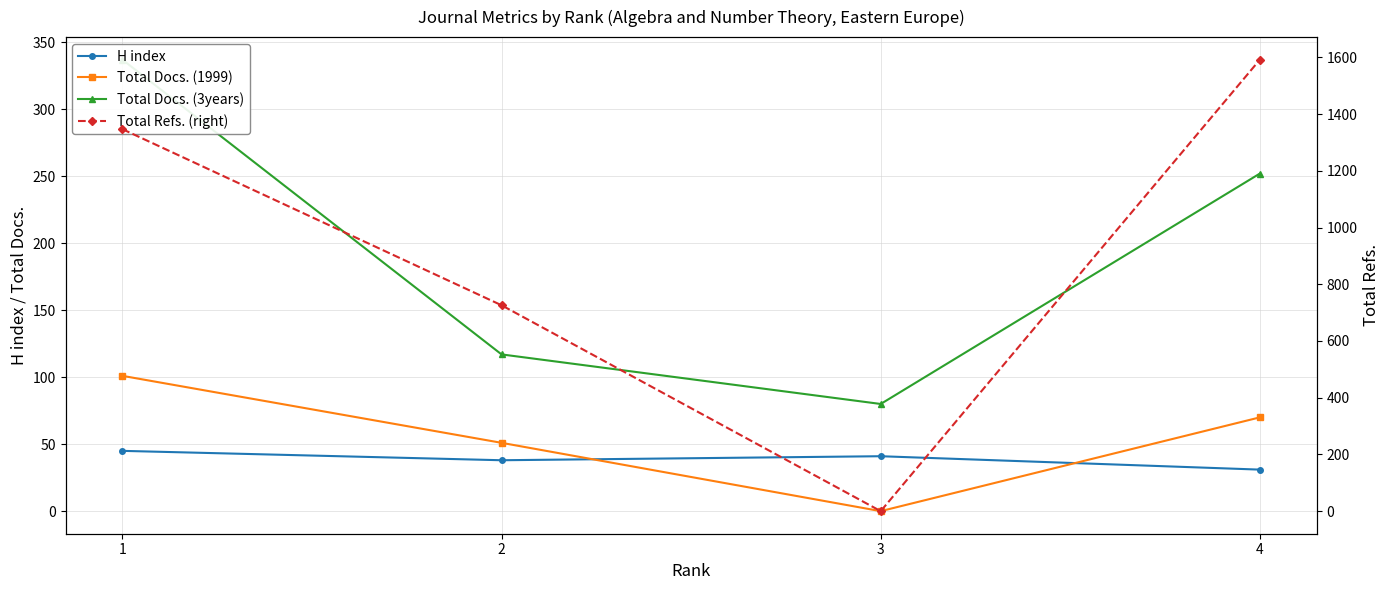

True or false: Total Docs. (3years) and H index intersect in this chart.

False